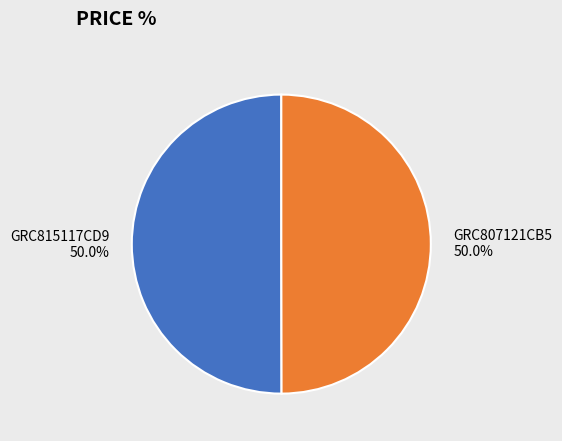

Approximately how many times larger is the value at GRC815117CD9 compared to GRC807121CB5?

1.0